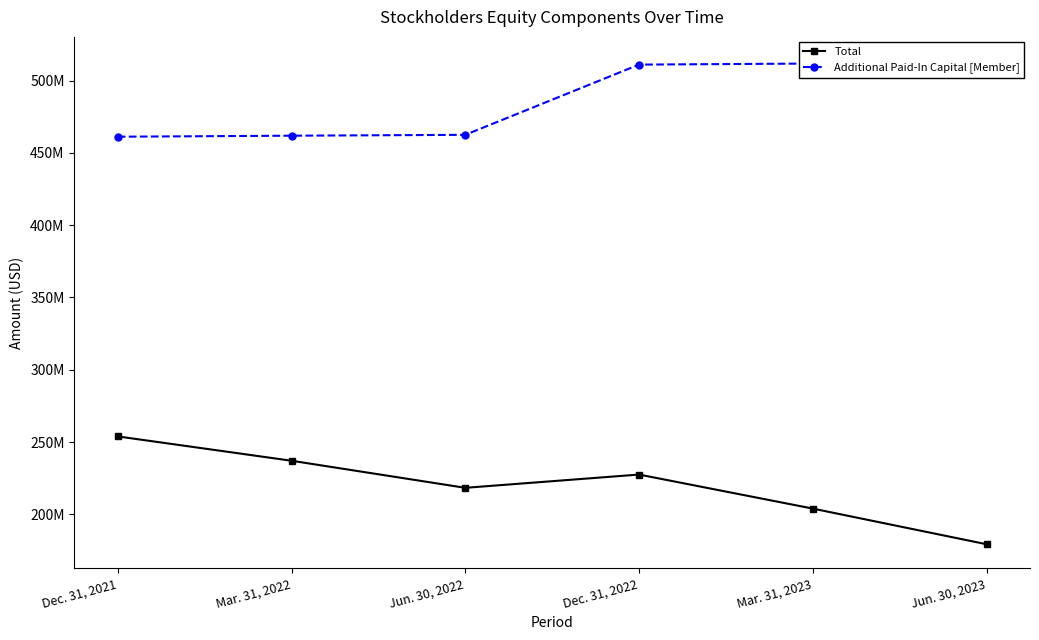

What is the difference between the maximum and minimum values in the Additional Paid-In Capital [Member] series?

52329000